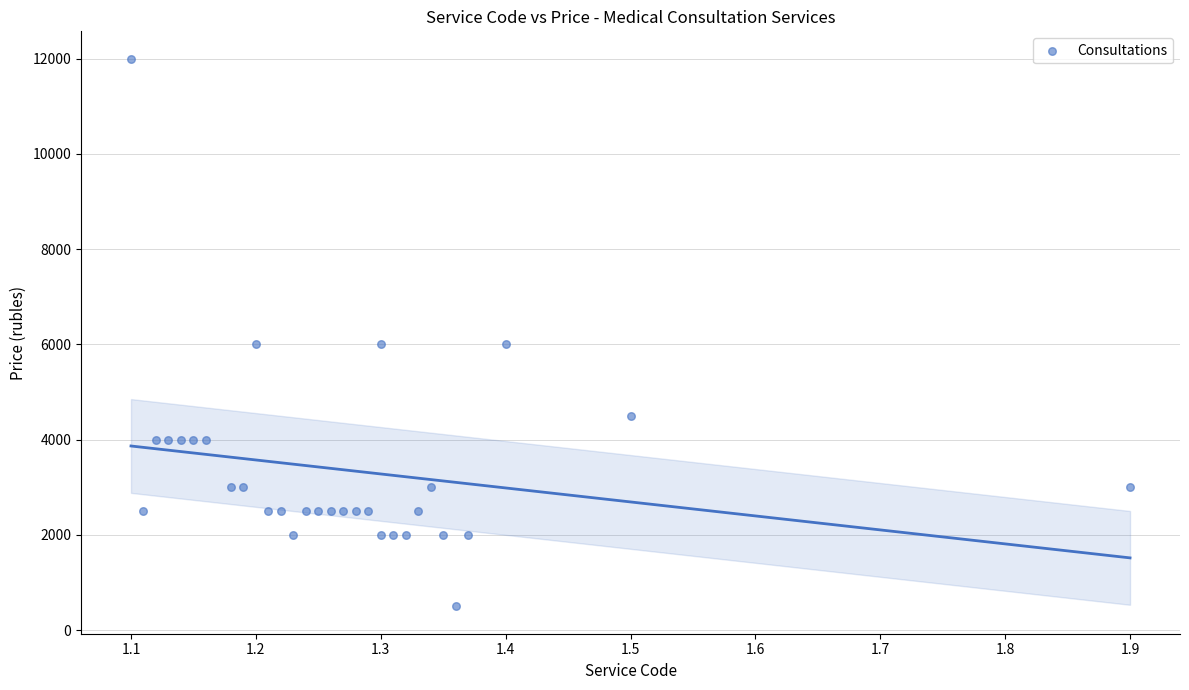

What is the range of Y values (max minus min)?

11500